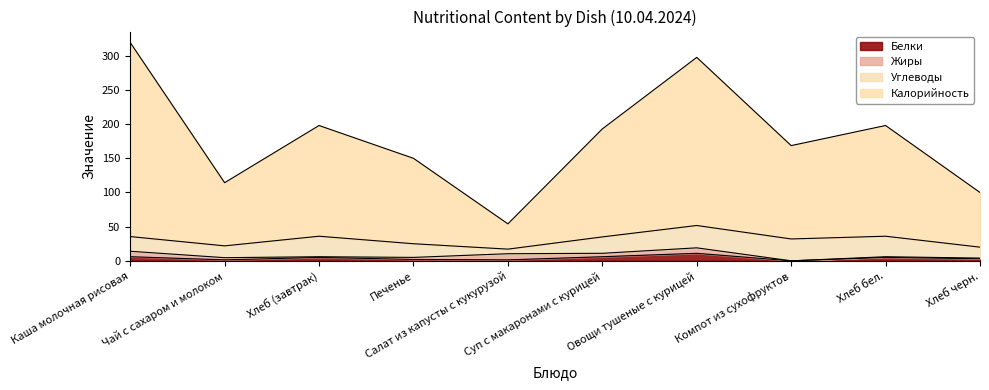

Rank the categories by Белки value from highest to lowest.

Овощи тушеные с курицей, Каша молочная рисовая, Суп с макаронами с курицей, Хлеб (завтрак), Хлеб бел., Хлеб черн., Печенье, Чай с сахаром и молоком, Салат из капусты с кукурузой, Компот из сухофруктов